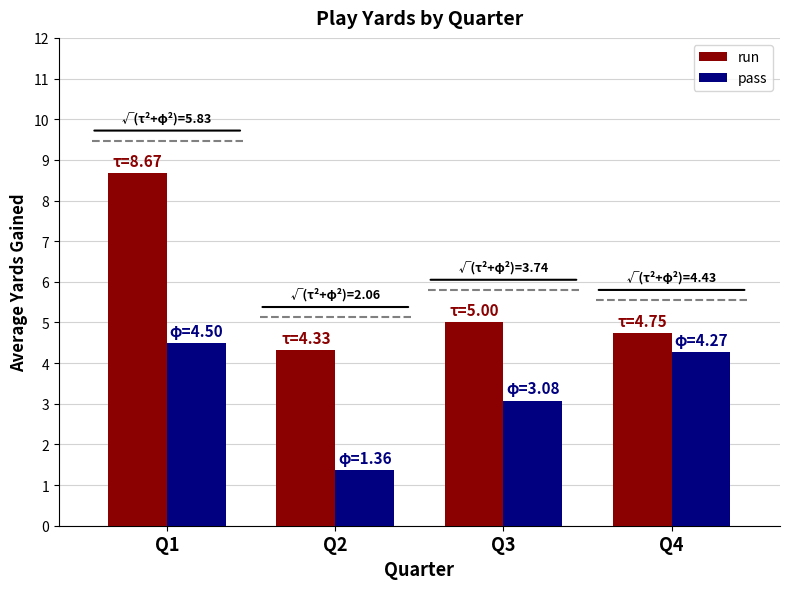

How many data points in run are above 5?

1